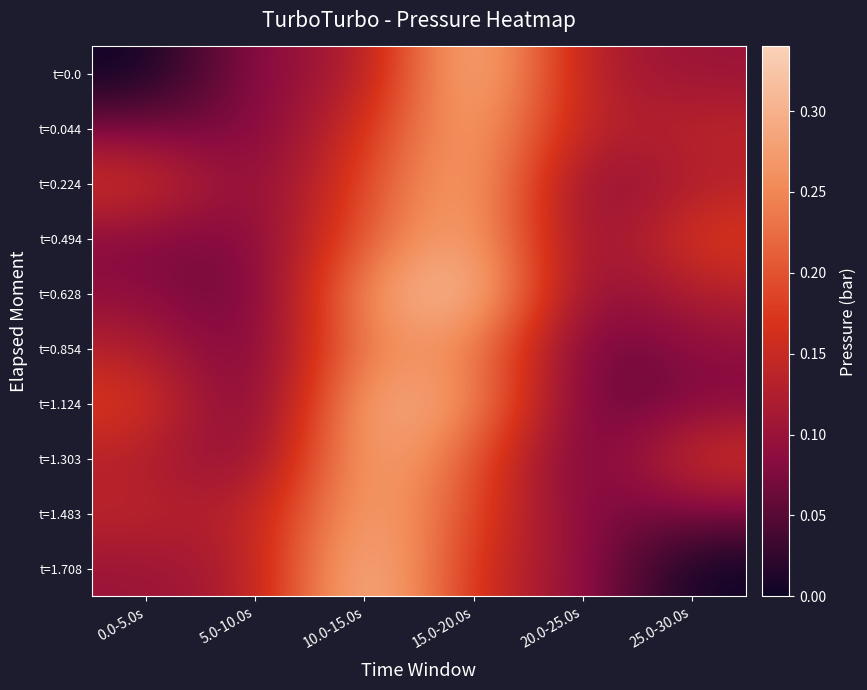

How many data points does each series have?

6